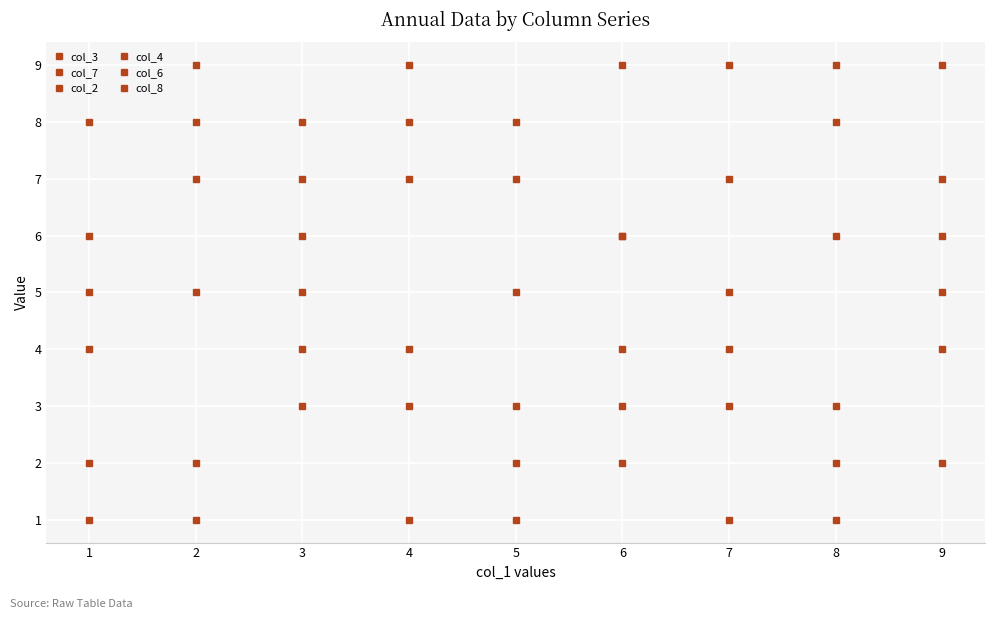

What is the difference between the maximum and minimum values in the col_7 series?

8